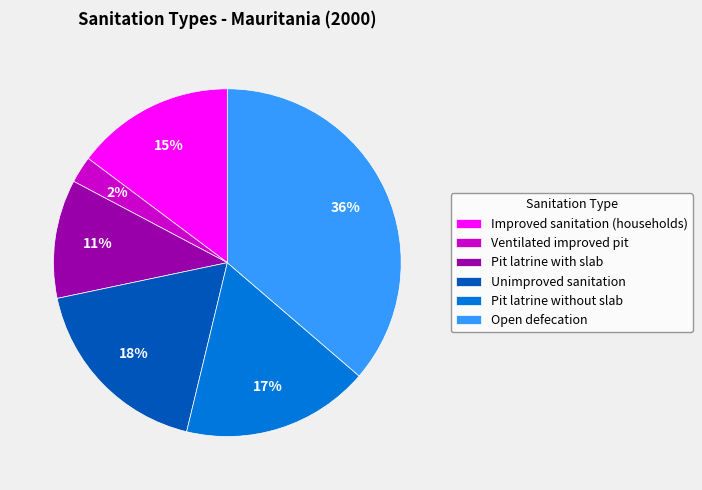

Which has a higher value, Unimproved sanitation or Pit latrine with slab?

Unimproved sanitation